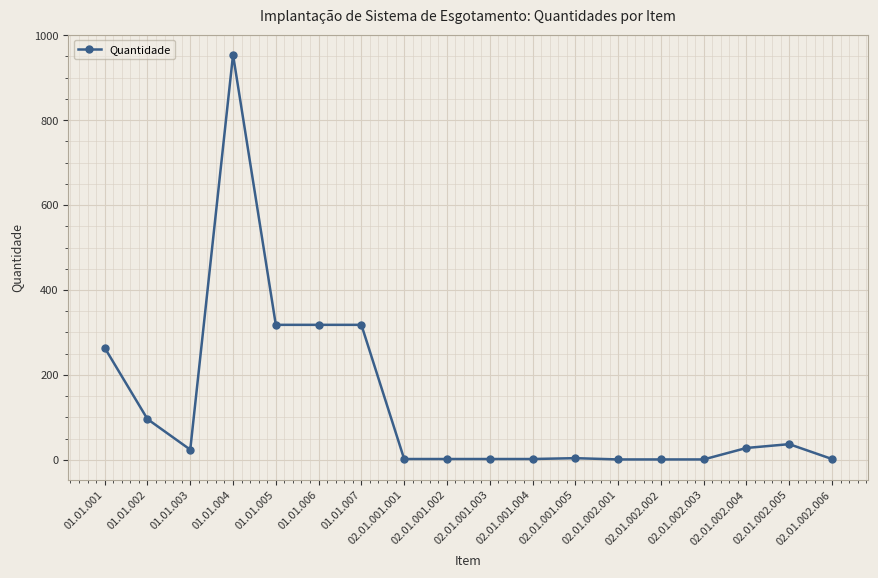

What is the difference between the values at 01.01.003 and 01.01.004?

930